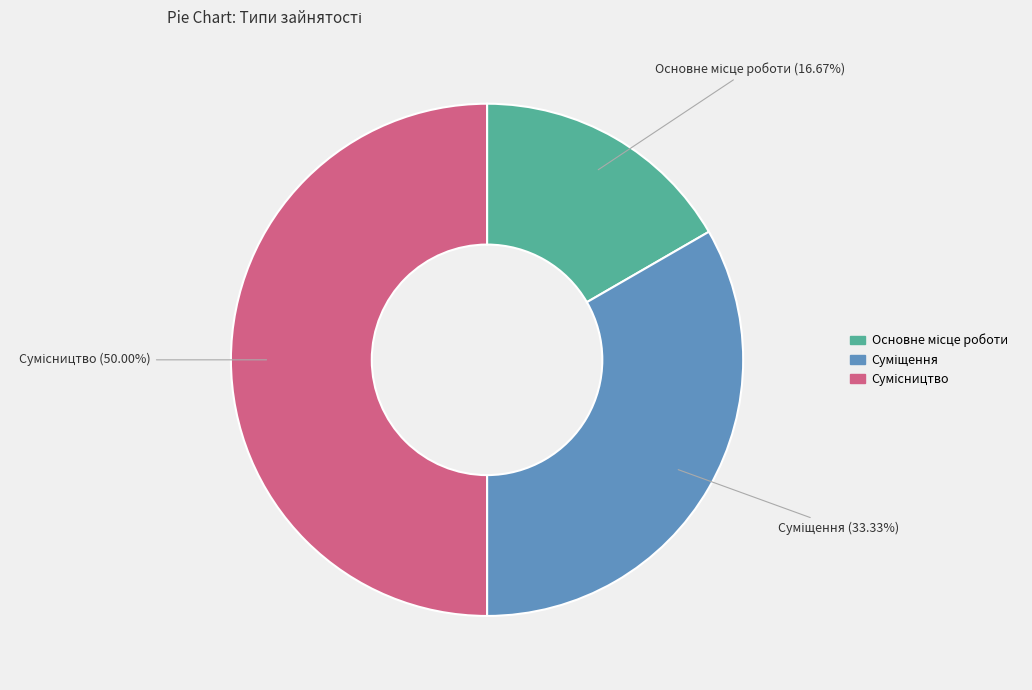

How many segments does this pie chart have?

3